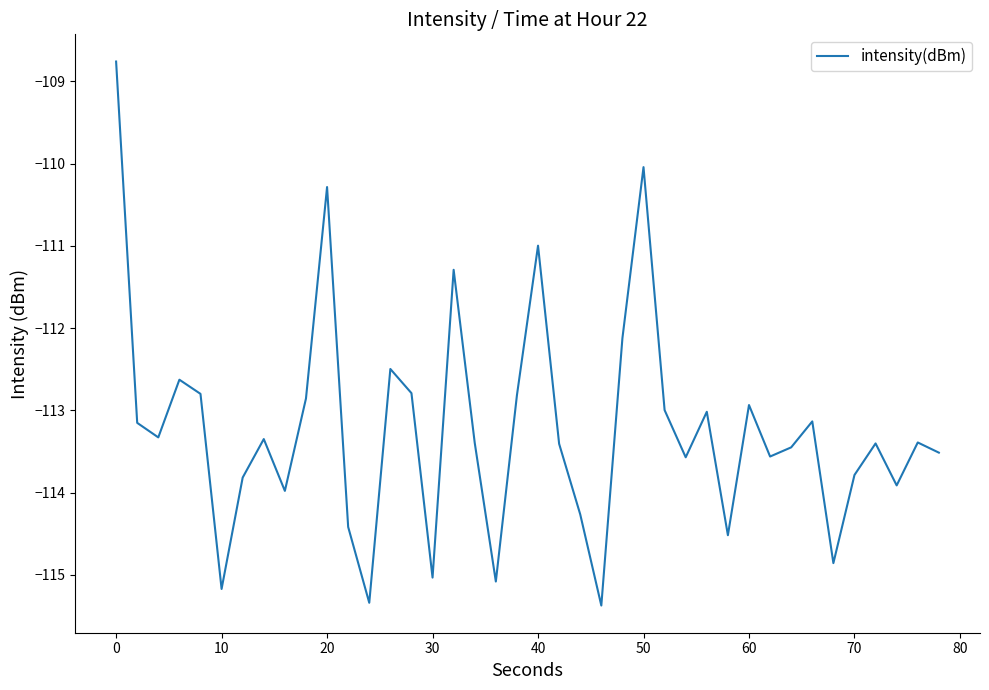

What is the maximum value shown in the chart?

-108.8